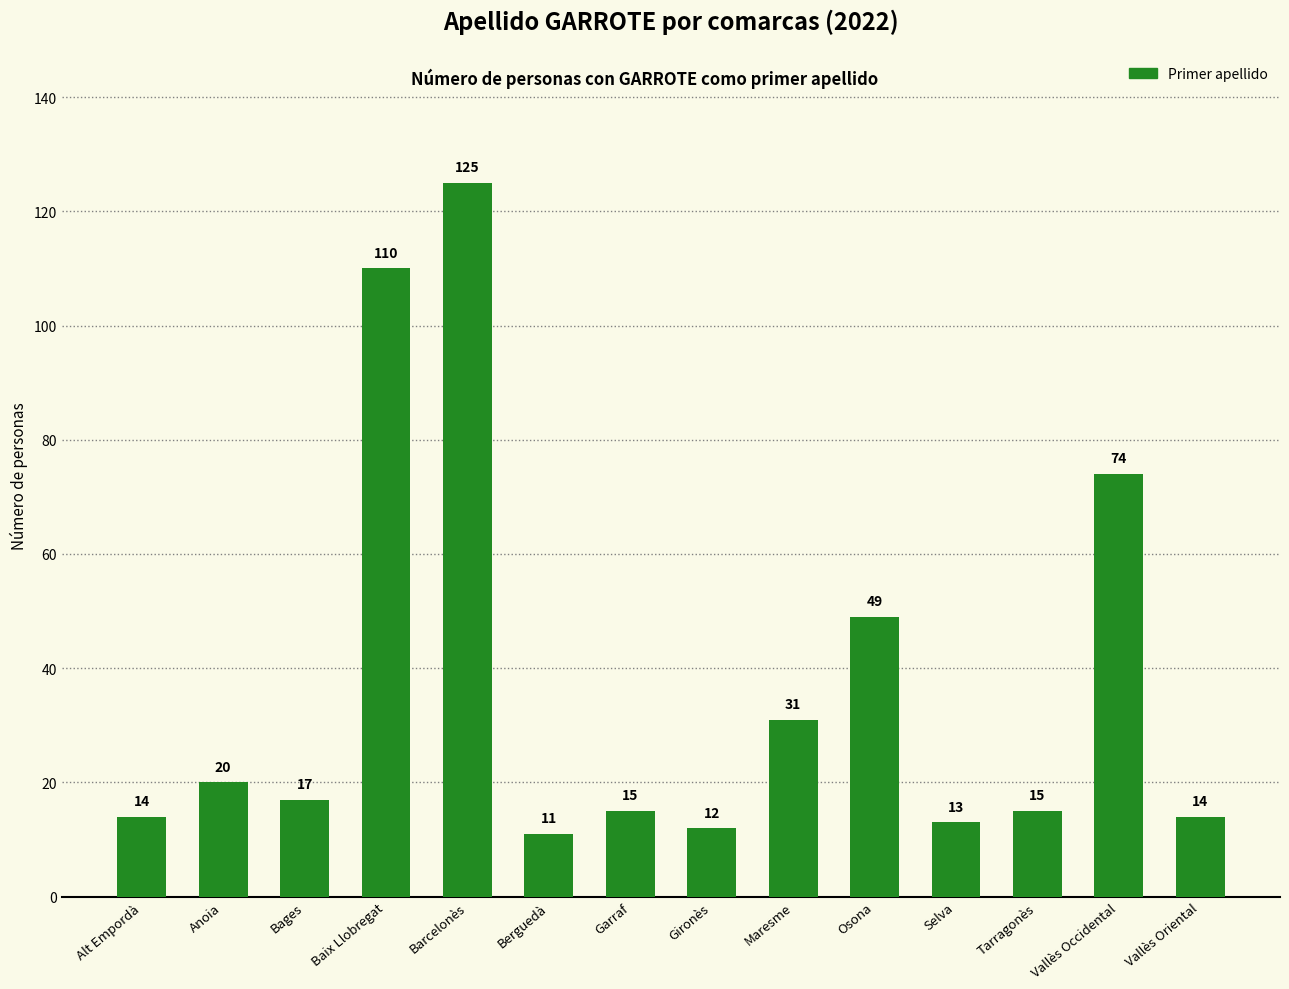

Where is the data nearest to the value 68?

Vallès Occidental